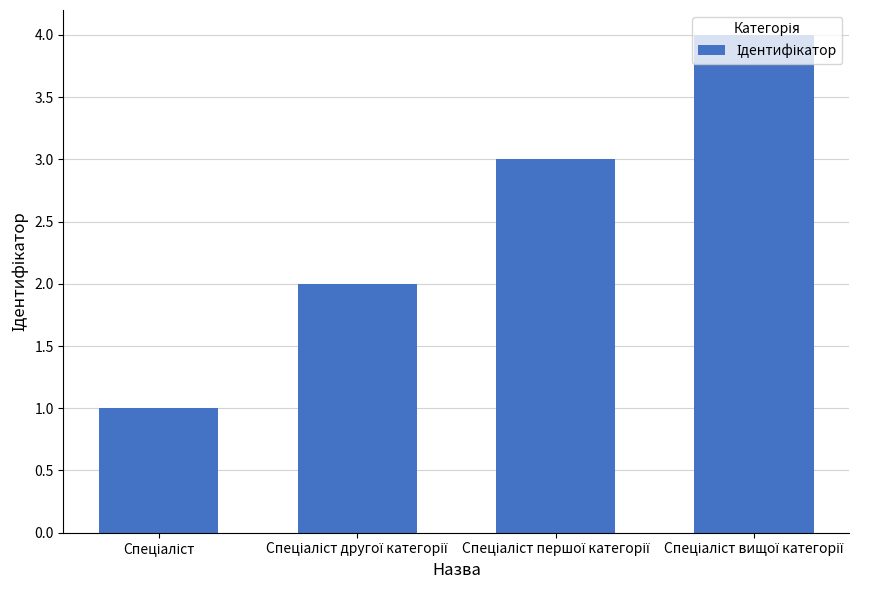

What is the sum of all values?

10